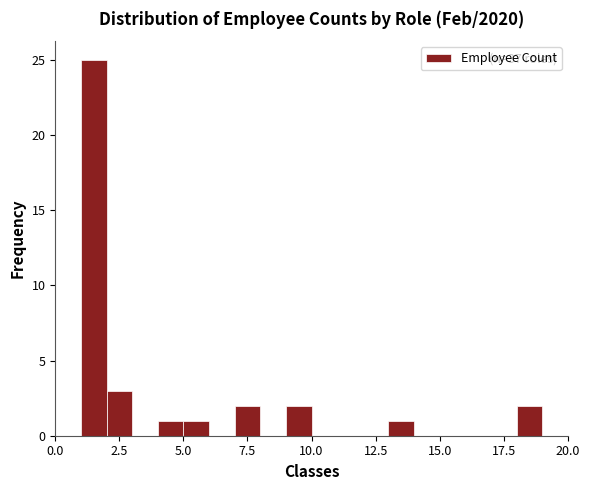

Read against the x-axis, roughly where is the centre of the tallest bar?

1.5